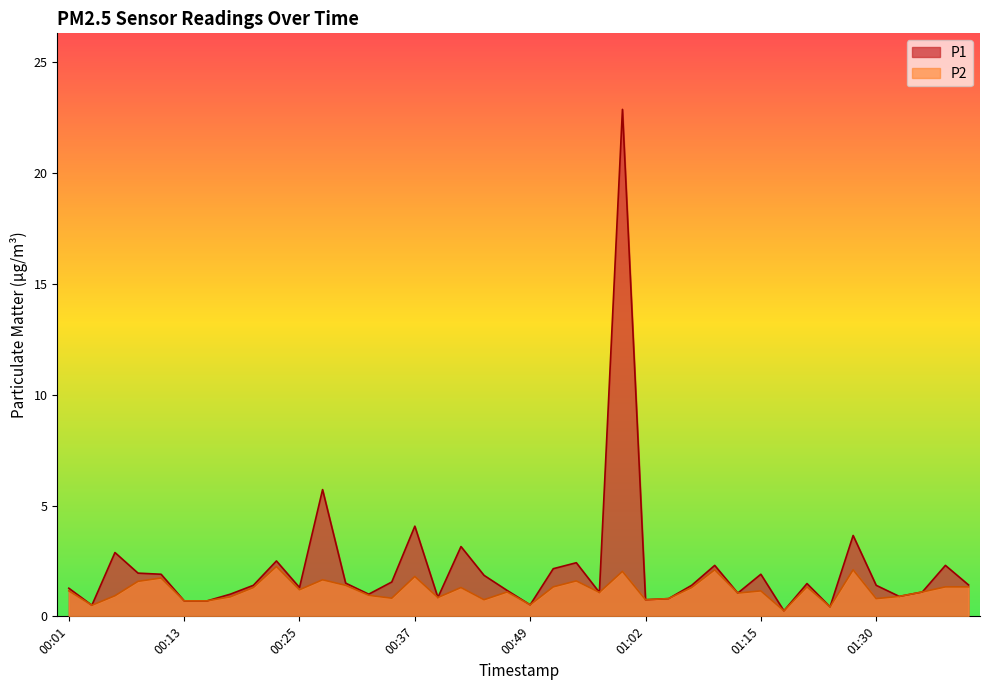

What is the label of the 9th point from the right?

01:20